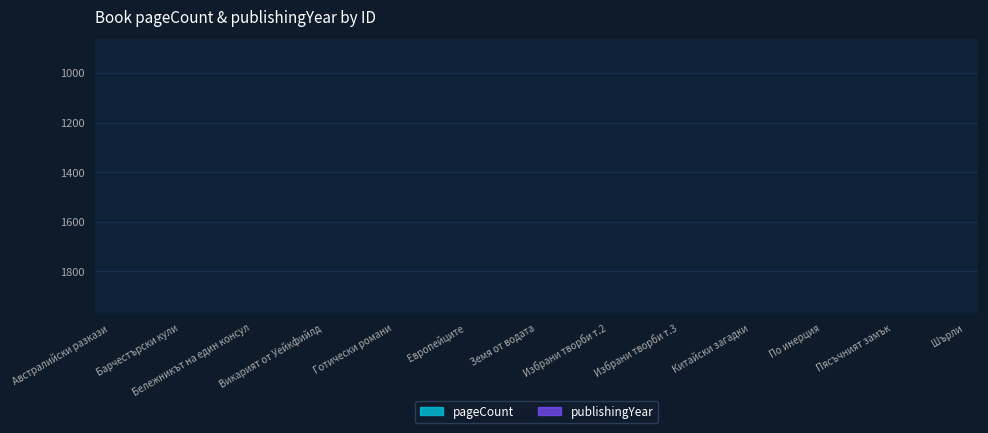

True or false: publishingYear and pageCount intersect in this chart.

False